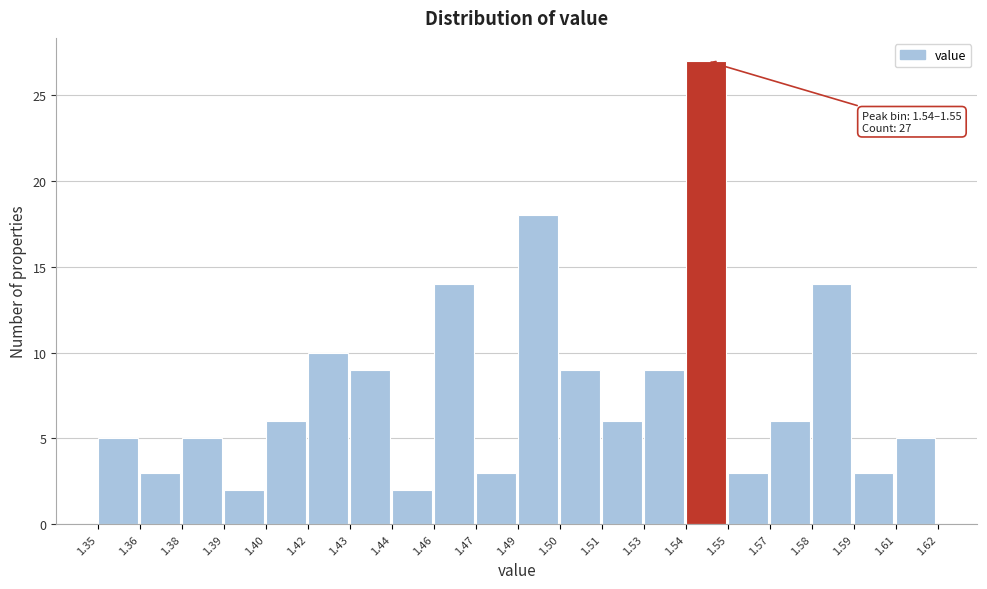

Reading left to right, transcribe all the data shown in this chart.

1.35=5	1.36=3	1.38=5	1.39=2	1.40=6	1.42=10	1.43=9	1.44=2	1.46=14	1.47=3	1.49=18	1.50=9	1.51=6	1.53=9	1.54=27	1.55=3	1.57=6	1.58=14	1.59=3	1.61=5